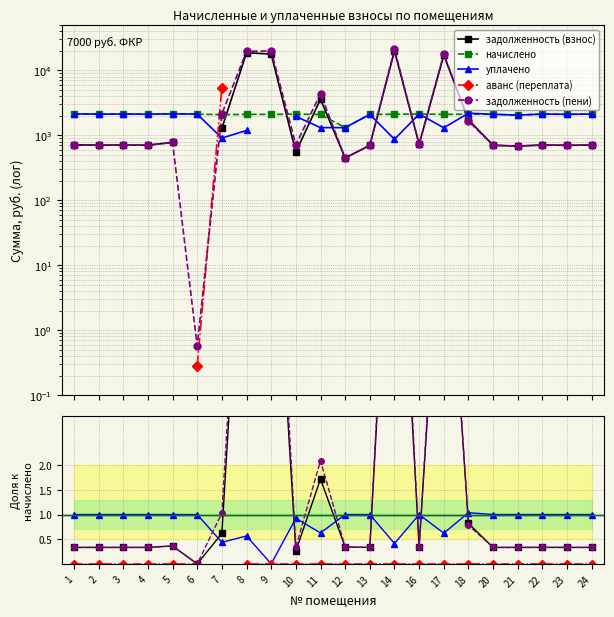

Between which two adjacent categories do уплачено and задолженность (пени) first intersect?

6 and 7